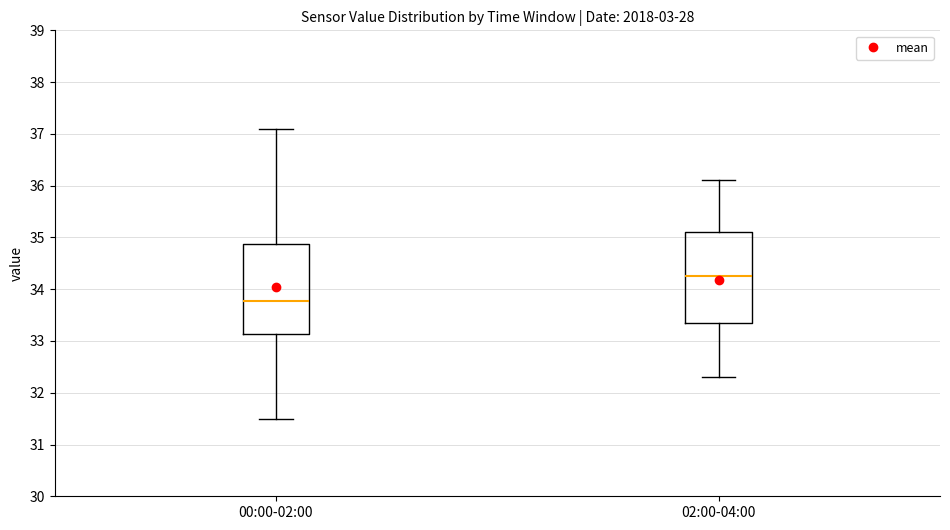

Where is the lower edge of the box for 00:00-02:00 on the y-axis? The values are not printed on the chart, so give them approximately, as read against the axis.

33.1